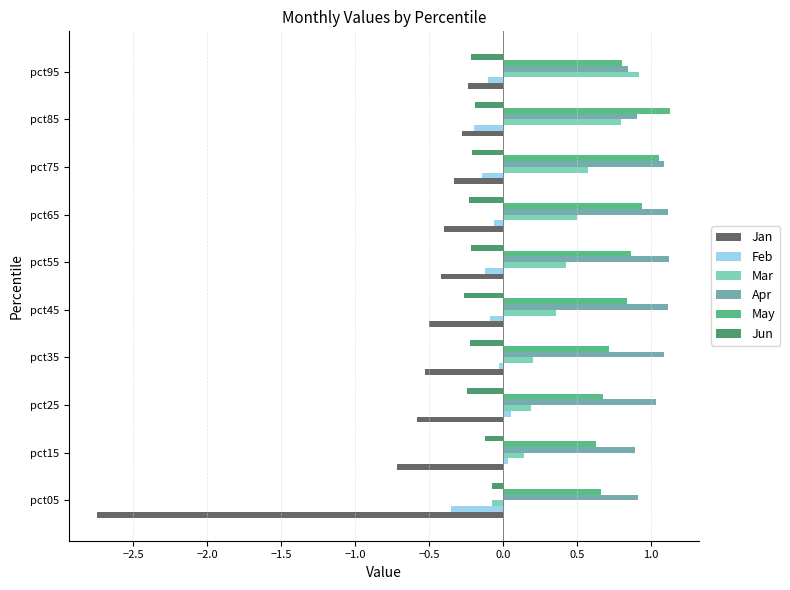

What is the sum of all Jan values?

-6.7